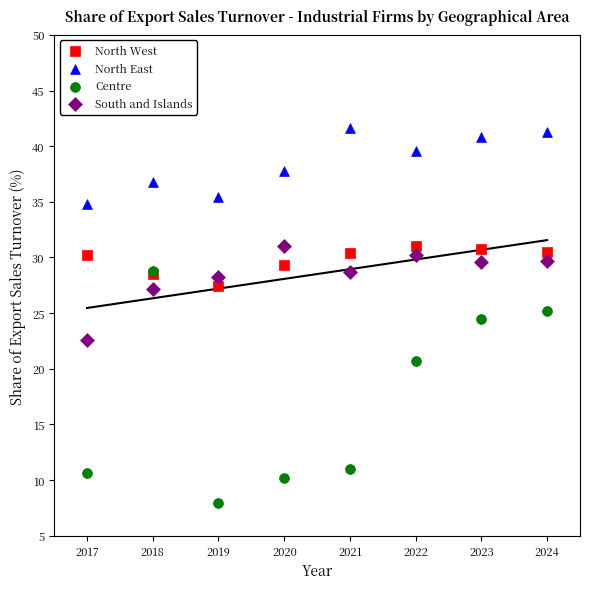

What are all the series names shown in the legend?

North West, North East, Centre, South and Islands